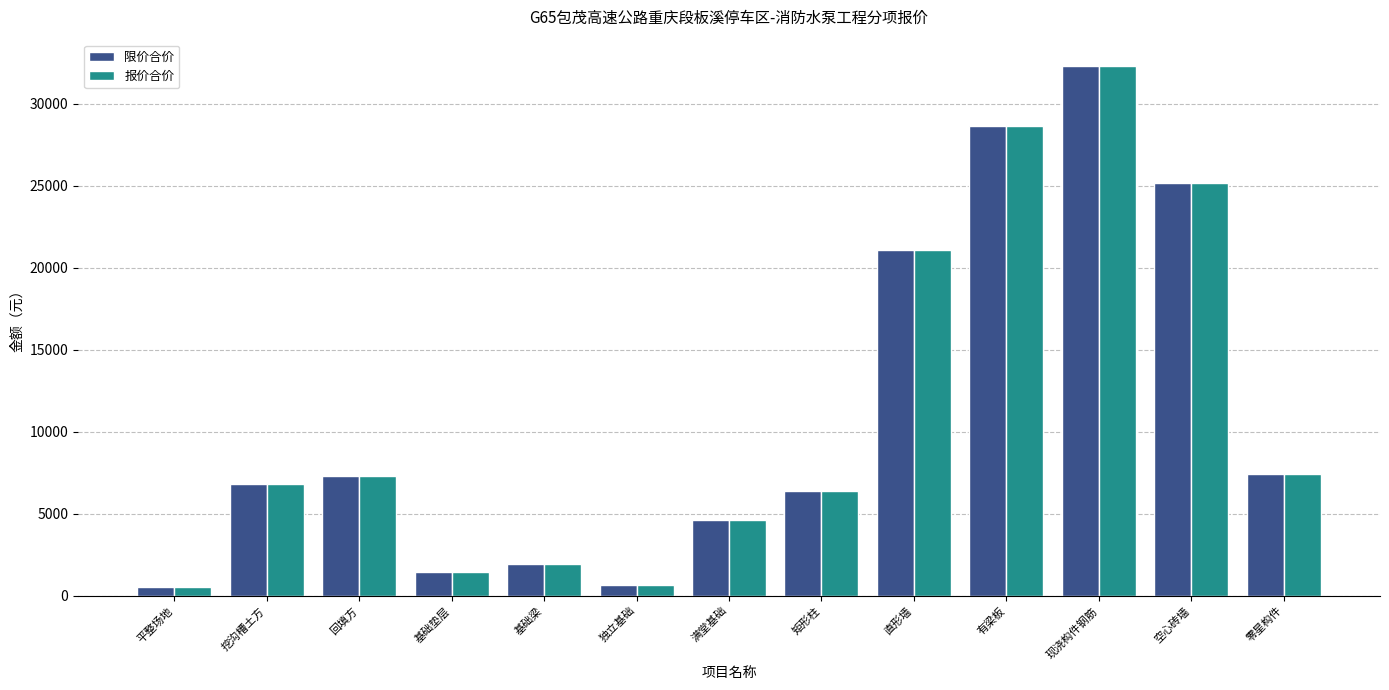

True or false: 限价合价 has a value of 532.5 at 平整场地.

True